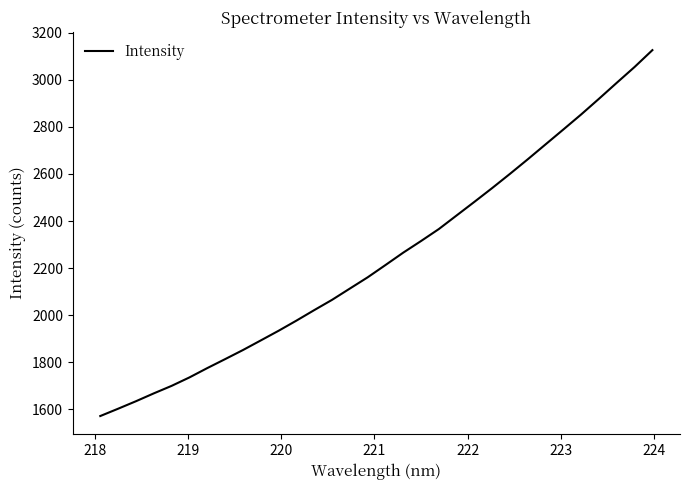

True or false: there are more than 0 points higher than both neighbors.

False